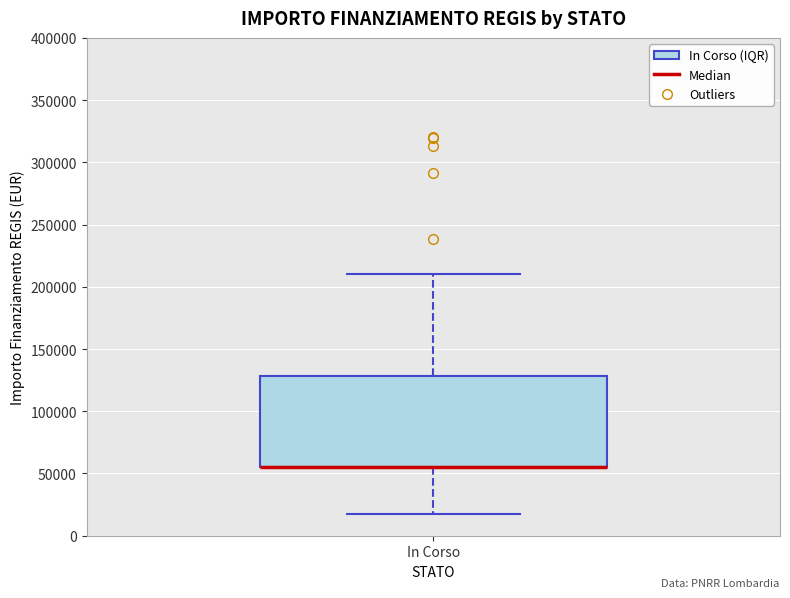

Read this box plot against the y-axis: the position of the median line, the range covered by the box, and the ends of both whiskers. The values are not printed on the chart, so give them approximately, as read against the axis.

median 55000 (drawn on the box's lower edge), box 55000 to 130000, whiskers 20000 to 210000